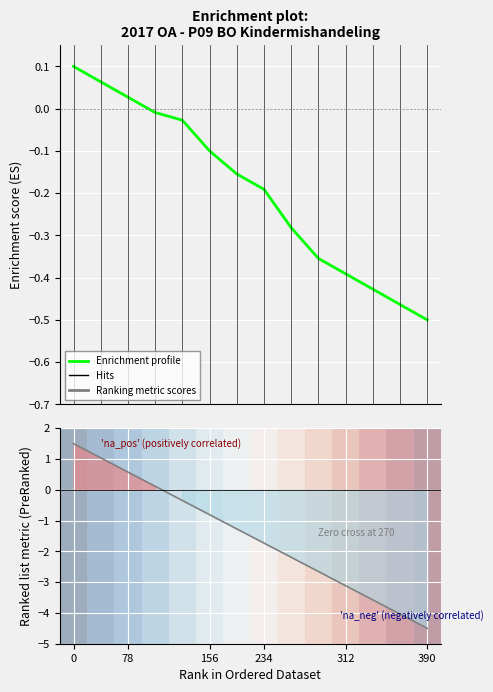

How many values in Enrichment profile are below zero?

11